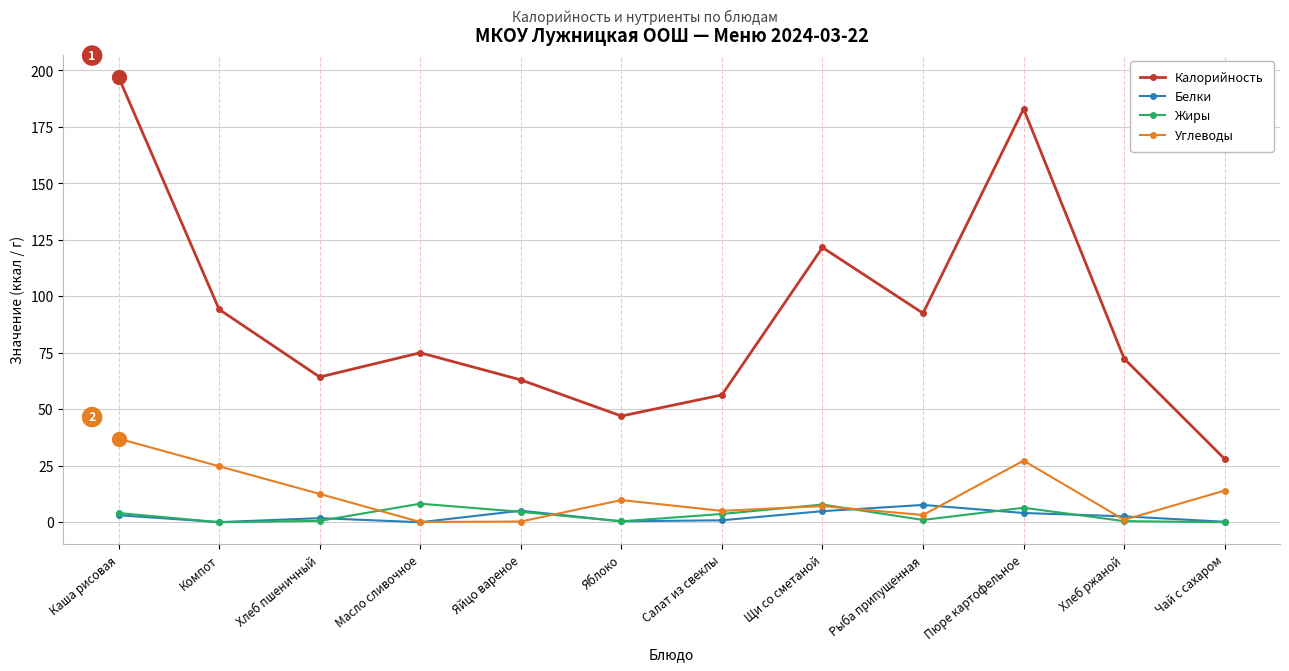

Count the number of data series in this chart.

4